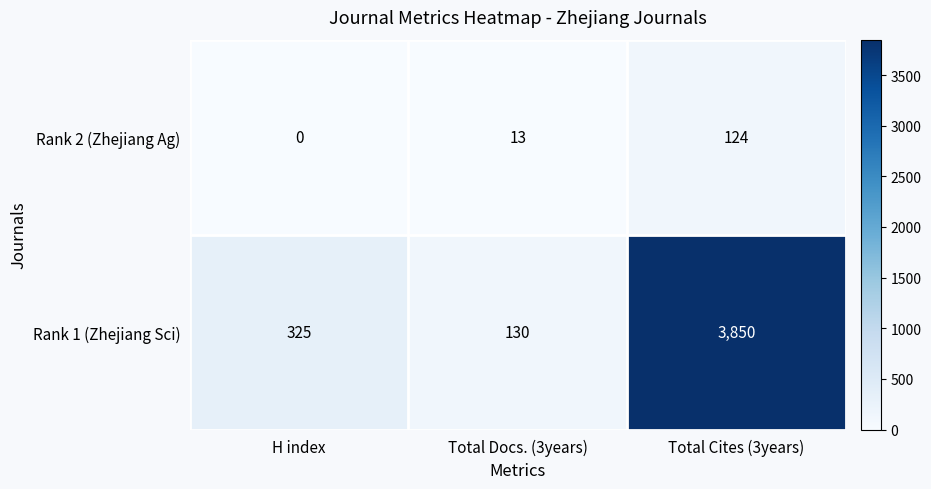

How many distinct data groups are displayed?

2